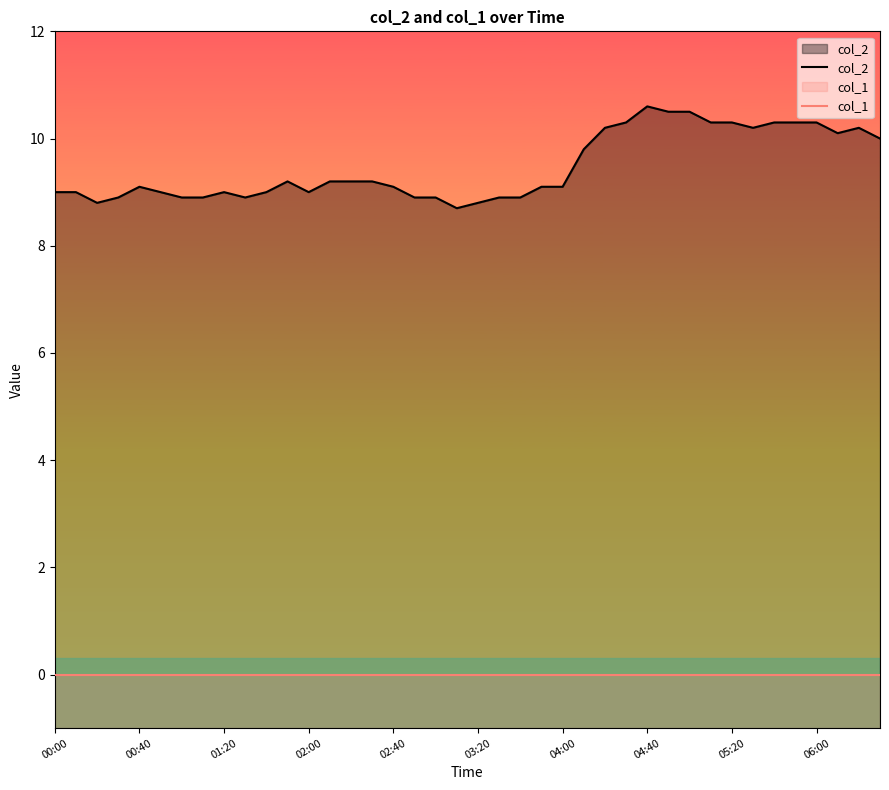

What is the maximum value shown in the chart?

10.6